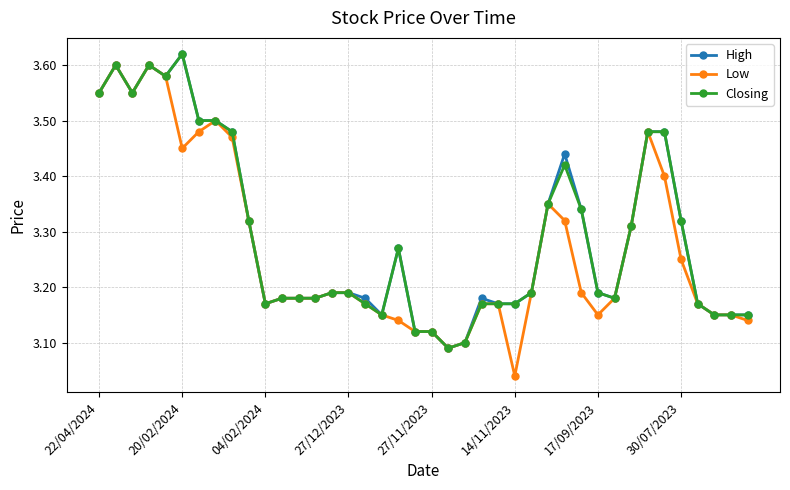

How many categories are shown in the chart?

40